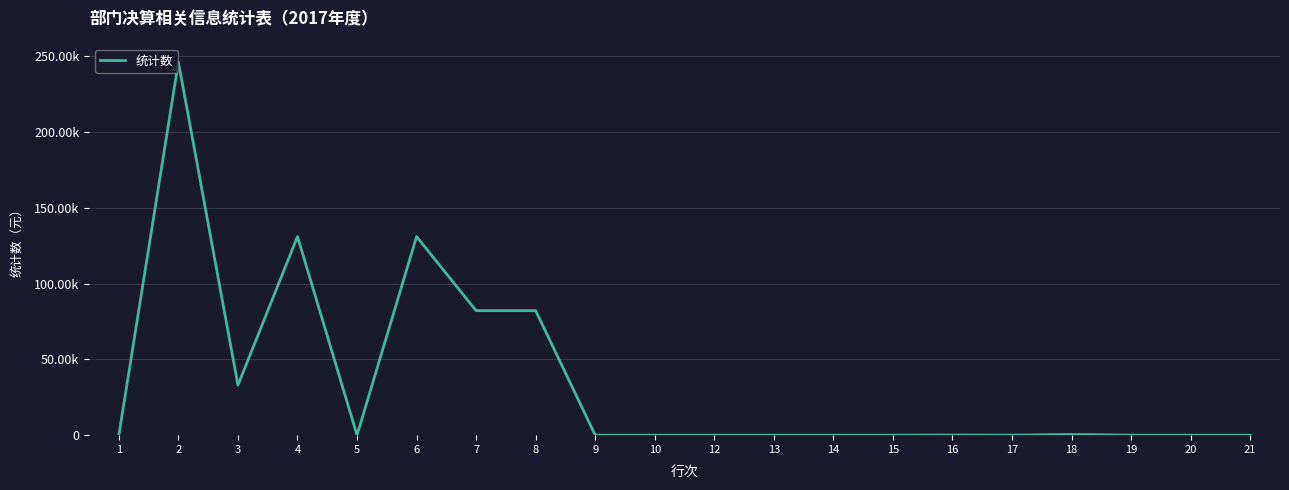

Reading left to right, extract all data points from this chart.

0.0	246242.2	33000.0	131071.9	0.0	131071.9	82170.4	82170.4	0.0	0.0	1.0	1.0	0.0	2.0	75.0	0.0	465.0	0.0	0.0	0.0